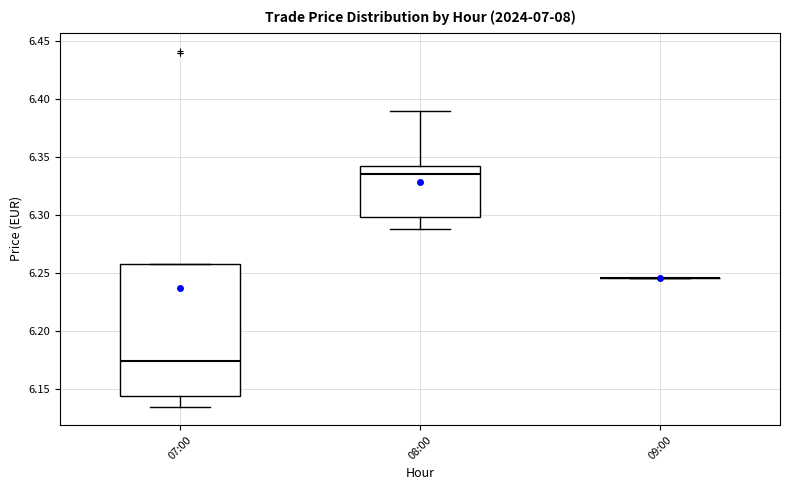

Reading left to right, read every box against the y-axis: the position of its median line, the range the box covers, and the ends of its whiskers. The values are not printed on the chart, so give them approximately, as read against the axis.

07:00: median 6.175, box 6.145 to 6.260, whiskers 6.135 to 6.260
08:00: median 6.335, box 6.300 to 6.345, whiskers 6.290 to 6.390
09:00: box collapsed to a line at 6.245, whiskers 6.245 to 6.245